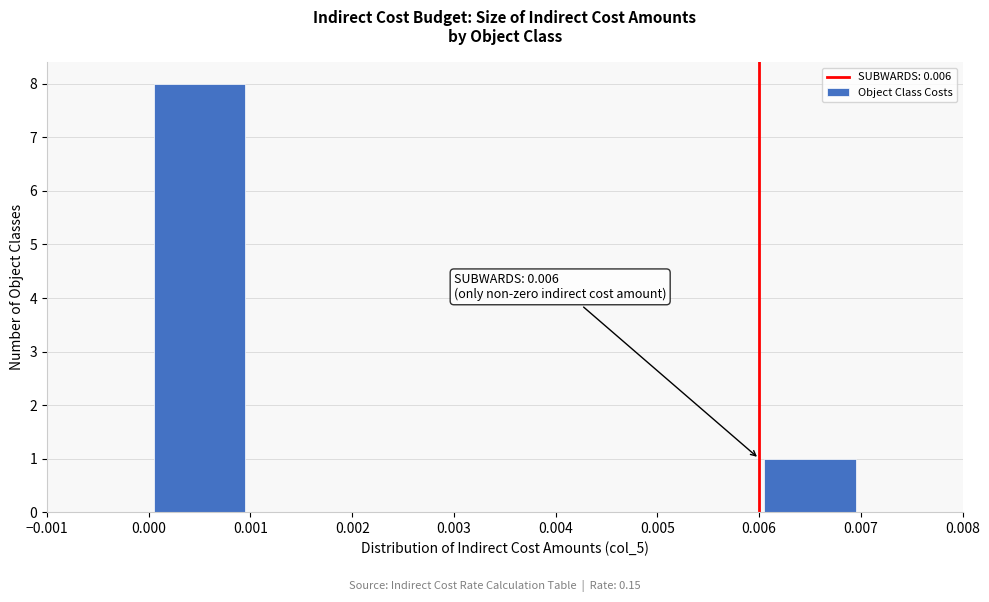

Over which range of the x-axis is the bar tallest?

0.000 to 0.001